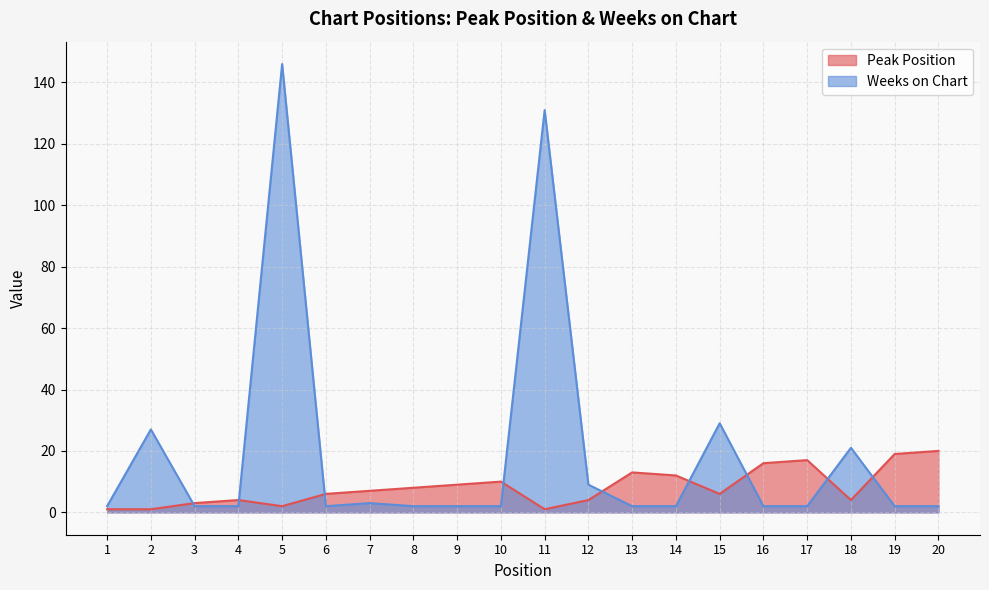

At which label does Weeks on Chart reach its minimum?

1